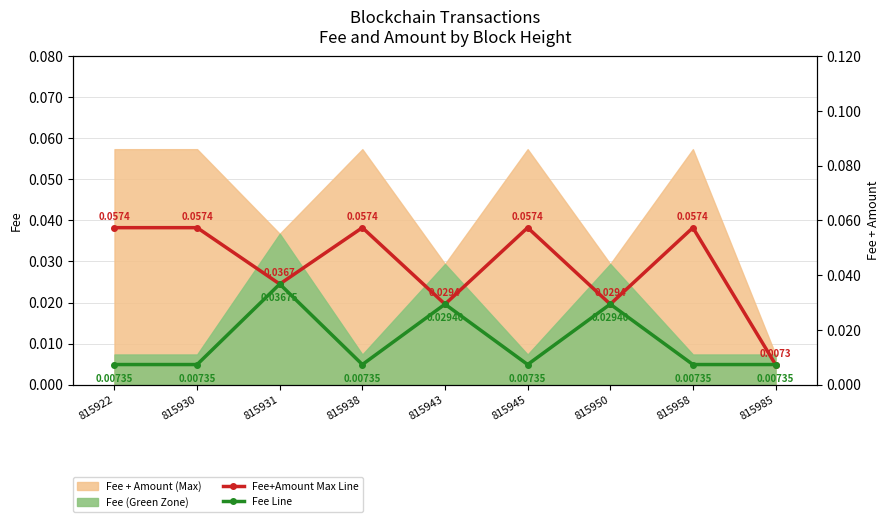

True or false: Fee+Amount Max Line and Fee Line cross at least once.

False